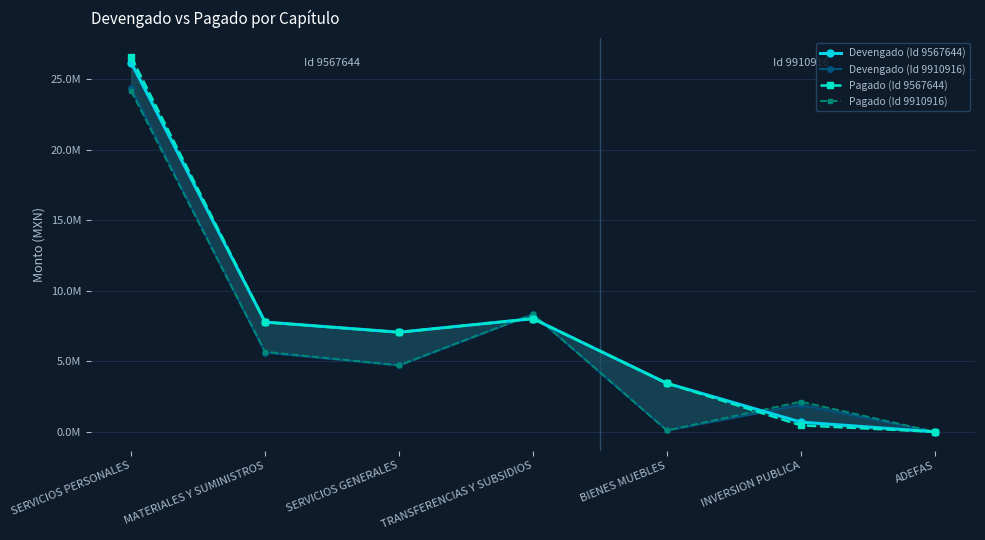

Reading right to left, what are all the values shown in this chart?

Devengado (Id 9567644): ADEFAS=0.0	INVERSION PUBLICA=688316.1	BIENES MUEBLES=3437432.0	TRANSFERENCIAS Y SUBSIDIOS=8016683.2	SERVICIOS GENERALES=7057775.0	MATERIALES Y SUMINISTROS=7776868.2	SERVICIOS PERSONALES=26158305.2
Devengado (Id 9910916): ADEFAS=0.0	INVERSION PUBLICA=1907518.9	BIENES MUEBLES=97410.0	TRANSFERENCIAS Y SUBSIDIOS=8332111.7	SERVICIOS GENERALES=4703700.3	MATERIALES Y SUMINISTROS=5618152.0	SERVICIOS PERSONALES=24360846.4
Pagado (Id 9567644): ADEFAS=0.0	INVERSION PUBLICA=458877.4	BIENES MUEBLES=3437432.0	TRANSFERENCIAS Y SUBSIDIOS=8016683.2	SERVICIOS GENERALES=7049656.0	MATERIALES Y SUMINISTROS=7768449.6	SERVICIOS PERSONALES=26561379.1
Pagado (Id 9910916): ADEFAS=0.0	INVERSION PUBLICA=2136957.5	BIENES MUEBLES=97410.0	TRANSFERENCIAS Y SUBSIDIOS=8332111.7	SERVICIOS GENERALES=4714900.3	MATERIALES Y SUMINISTROS=5668120.2	SERVICIOS PERSONALES=24135565.0